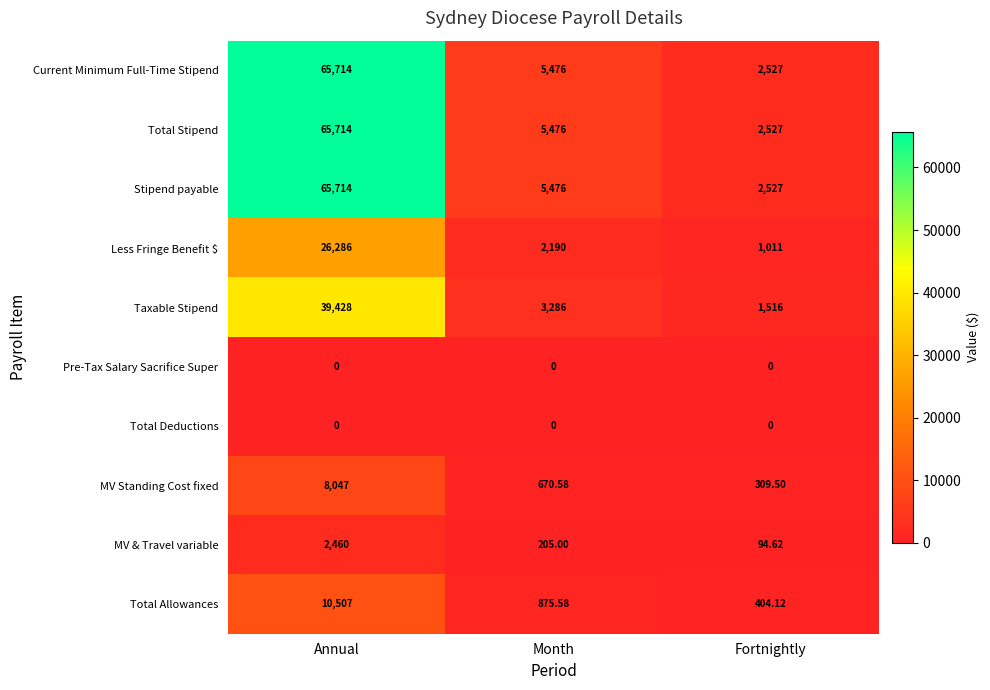

At which category is the sum across all series the highest?

Annual